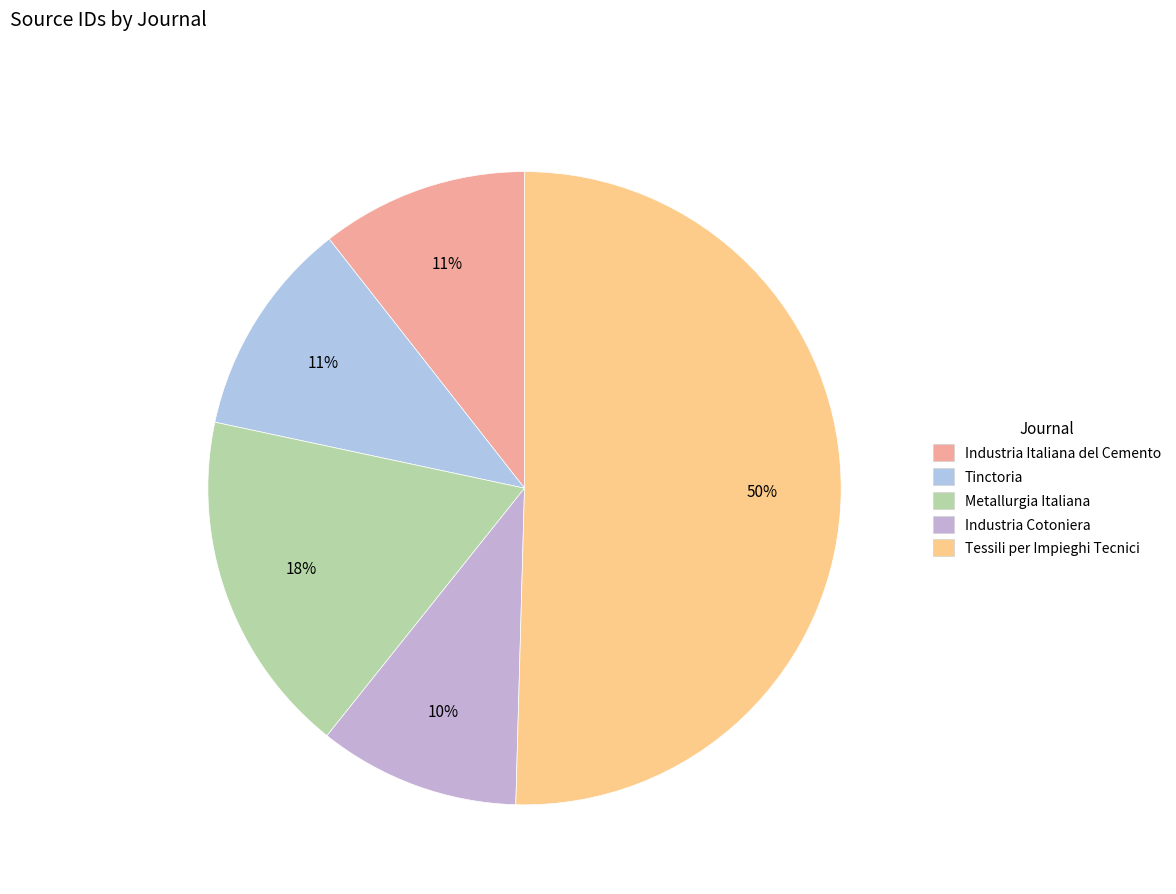

What portion of the pie excludes Metallurgia Italiana?

82.4%